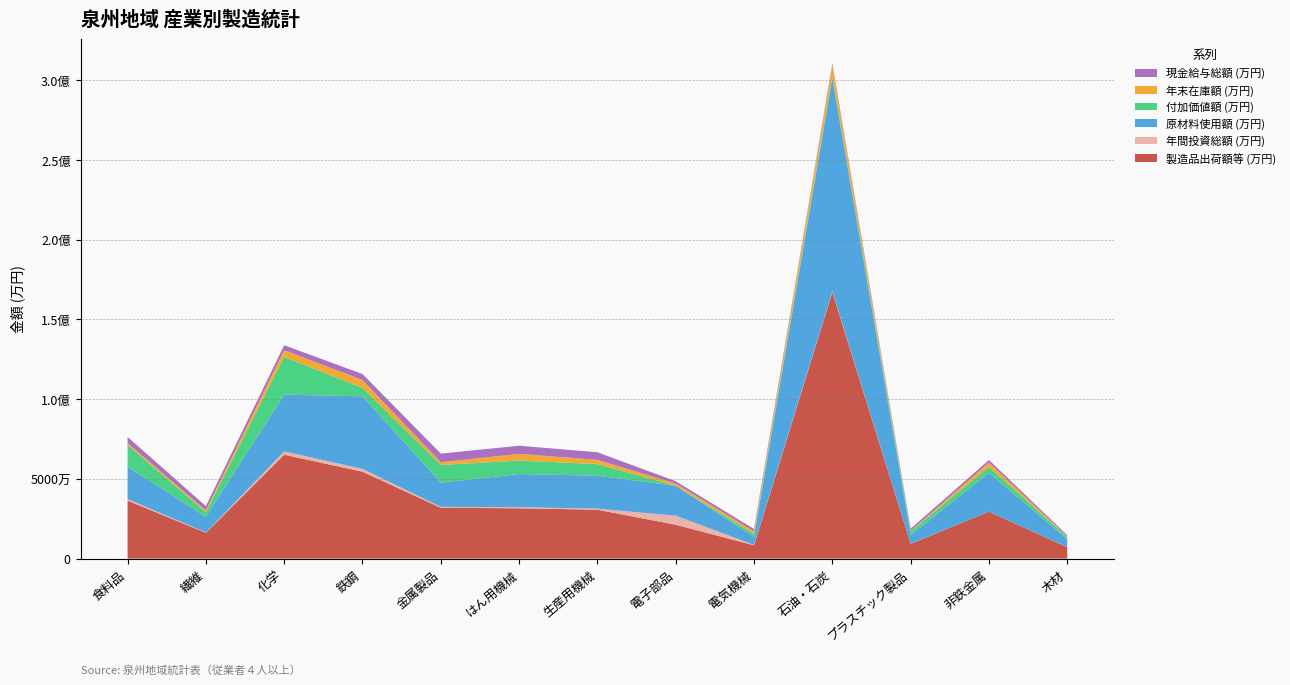

Reading left to right, what are all the values shown in this chart?

製造品出荷額等 (万円): 食料品=36352924	繊維=16138030	化学=65112349	鉄鋼=54457302	金属製品=31851043	はん用機械=31534073	生産用機械=30626434	電子部品=21214471	電気機械=8338906	石油・石炭=167027109	プラスチック製品=9236413	非鉄金属=29407475	木材=7129357
年間投資総額 (万円): 食料品=970436	繊維=227705	化学=2064811	鉄鋼=1756917	金属製品=562289	はん用機械=697880	生産用機械=659268	電子部品=5691594	電気機械=285352	石油・石炭=490607	プラスチック製品=104948	非鉄金属=-438809	木材=85517
原材料使用額 (万円): 食料品=20216587	繊維=9893140	化学=35596804	鉄鋼=45525178	金属製品=15213880	はん用機械=20776296	生産用機械=20685549	電子部品=18752610	電気機械=4970236	石油・石炭=133694642	プラスチック製品=5451979	非鉄金属=24427669	木材=4954798
付加価値額 (万円): 食料品=13777816	繊維=2770819	化学=23651967	鉄鋼=5292042	金属製品=11090274	はん用機械=8411569	生産用機械=7290666	電子部品=-870627	電気機械=1847951	石油・石炭=1002479	プラスチック製品=2233230	非鉄金属=3706626	木材=1248566
年末在庫額 (万円): 食料品=1153529	繊維=1227821	化学=4232324	鉄鋼=4907951	金属製品=1698879	はん用機械=4231454	生産用機械=2626843	電子部品=1431079	電気機械=1626565	石油・石炭=7205483	プラスチック製品=322954	非鉄金属=2649970	木材=445742
現金給与総額 (万円): 食料品=3766988	繊維=2635536	化学=3105277	鉄鋼=3738630	金属製品=5396885	はん用機械=5096387	生産用機械=4749933	電子部品=1400660	電気機械=1483126	石油・石炭=1049615	プラスチック製品=1364163	非鉄金属=1618450	木材=798499